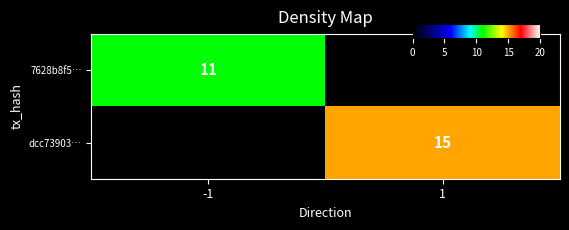

How many 7628b8f5… values are between 0 and 11?

2